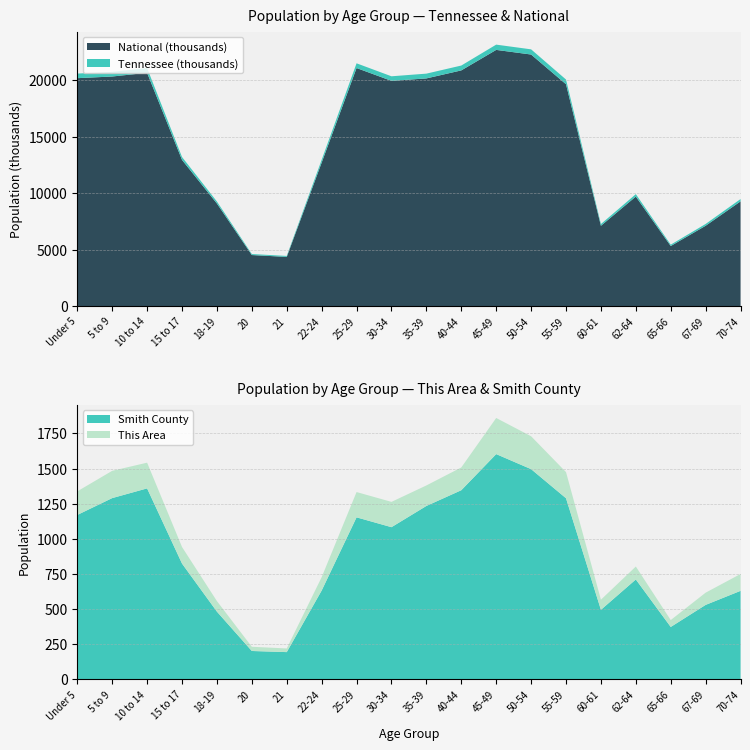

Reading left to right, transcribe all the data shown in this chart.

This Area: 168	194	183	118	75	30	26	95	180	180	146	162	257	234	186	72	92	49	87	120
Smith County: 1170	1290	1359	824	482	202	194	632	1153	1083	1234	1346	1603	1496	1289	495	711	373	530	630
Tennessee: 407813	412181	418941	257066	180120	89380	86356	250508	417683	406314	423622	430508	467087	459349	414991	155235	215489	119944	160594	206536
National: 20201362	20348657	20677194	12954254	9086089	4519129	4354294	12712576	21101849	19962099	20179642	20890964	22708591	22298125	19664805	7113727	9704197	5319902	7115361	9278166